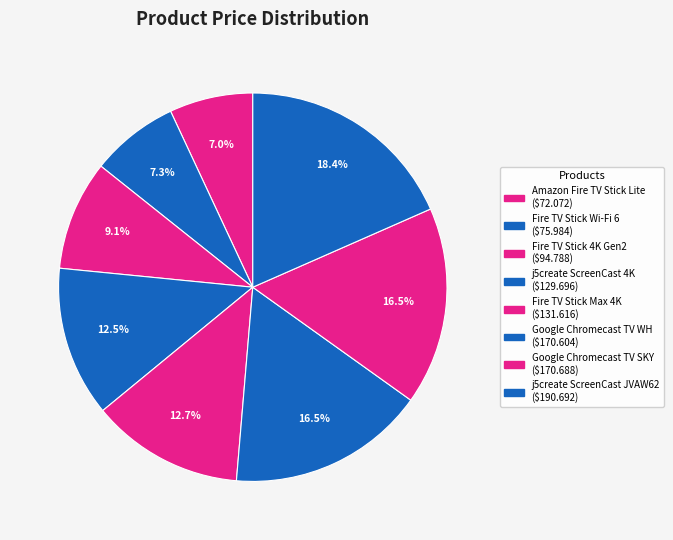

What percentage is NOT represented by Google Chromecast TV WH?

83.5%